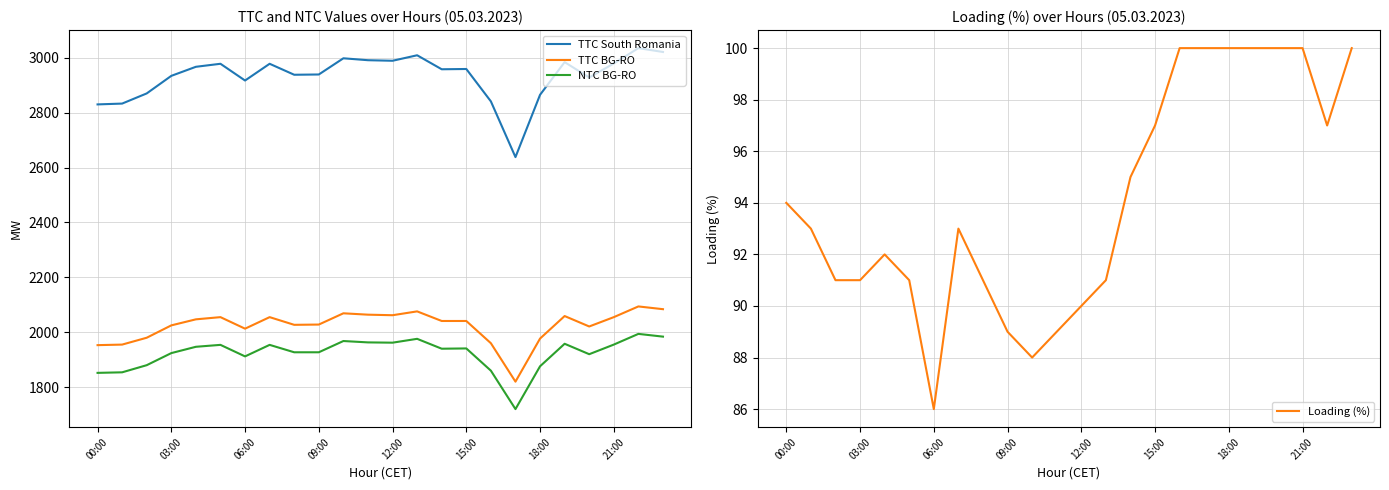

True or false: TTC BG-RO and TTC South Romania cross at least once.

False